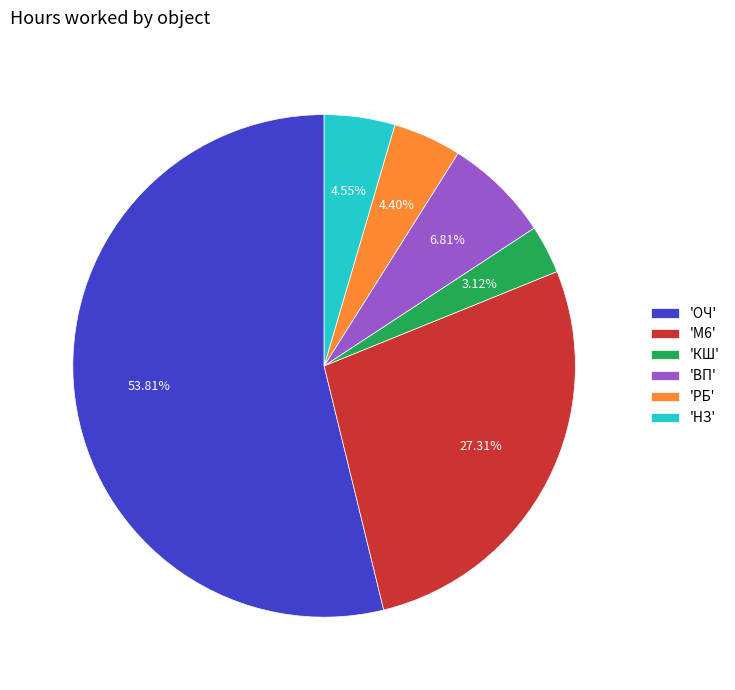

Which slice represents more than half of the pie?

'ОЧ'